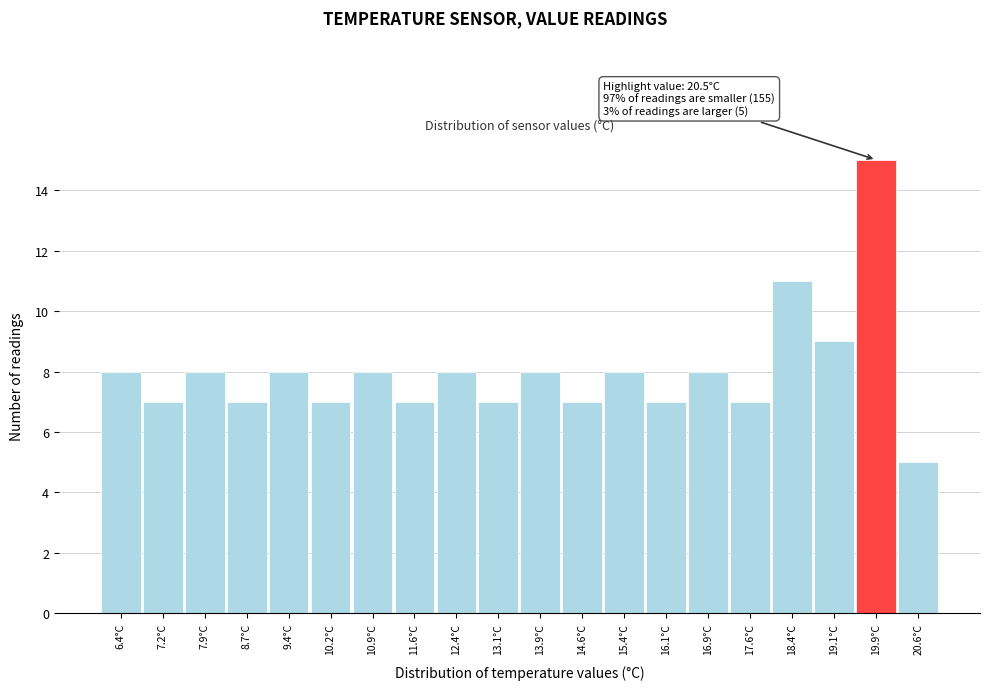

Reading left to right, what are all the values shown in this chart?

8	7	8	7	8	7	8	7	8	7	8	7	8	7	8	7	11	9	15	5